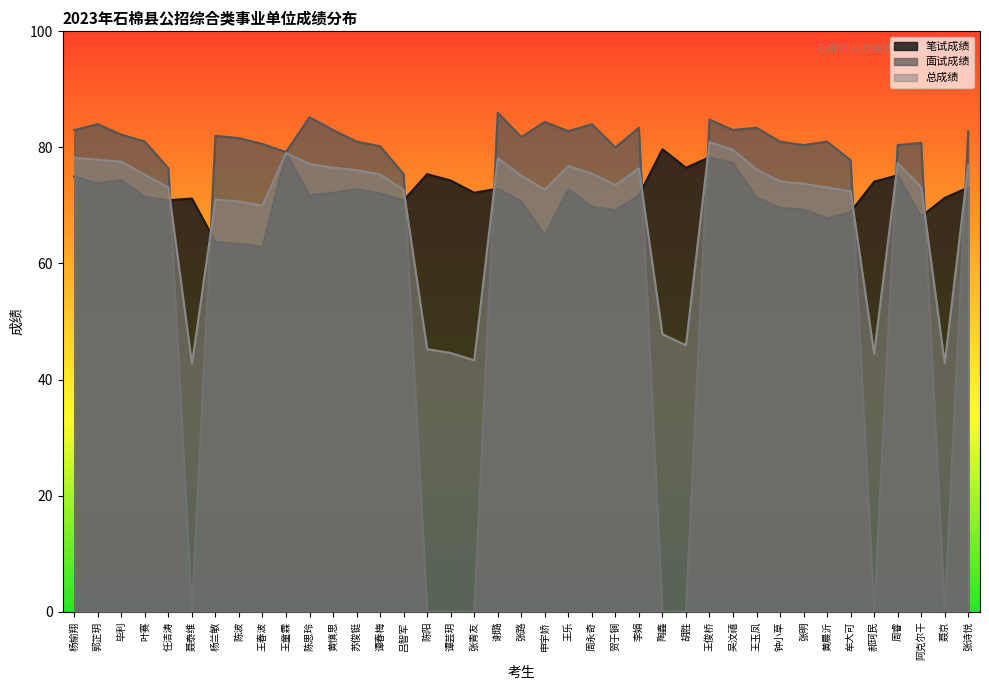

The value of 笔试成绩 at 郝珂民 is 129.0. True or false?

False